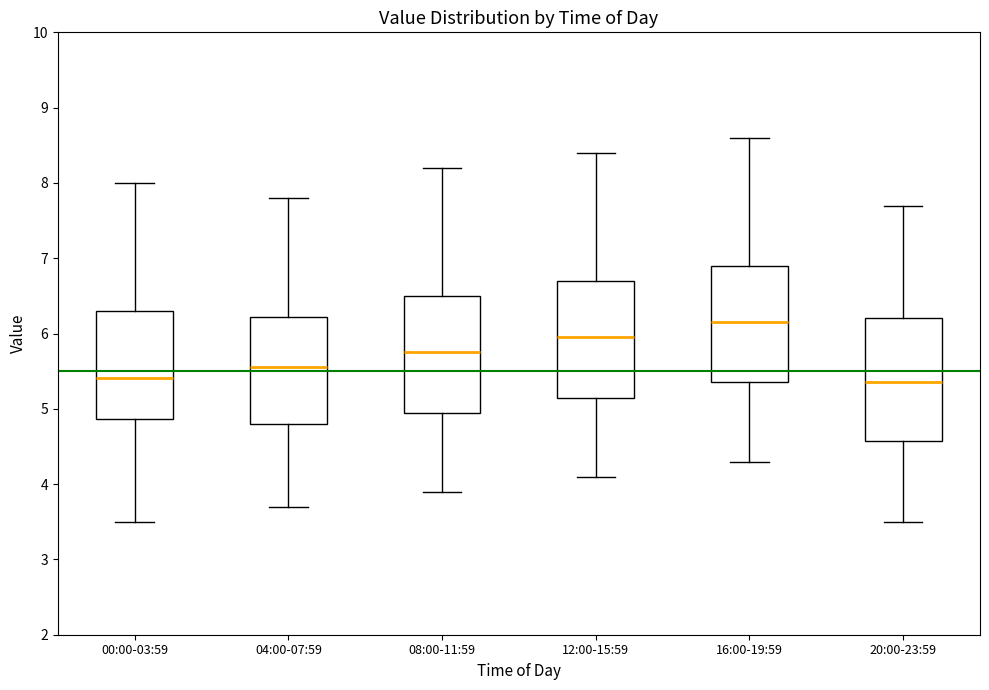

Where does the upper whisker of the box for 04:00-07:59 end on the y-axis? The values are not printed on the chart, so give them approximately, as read against the axis.

7.8